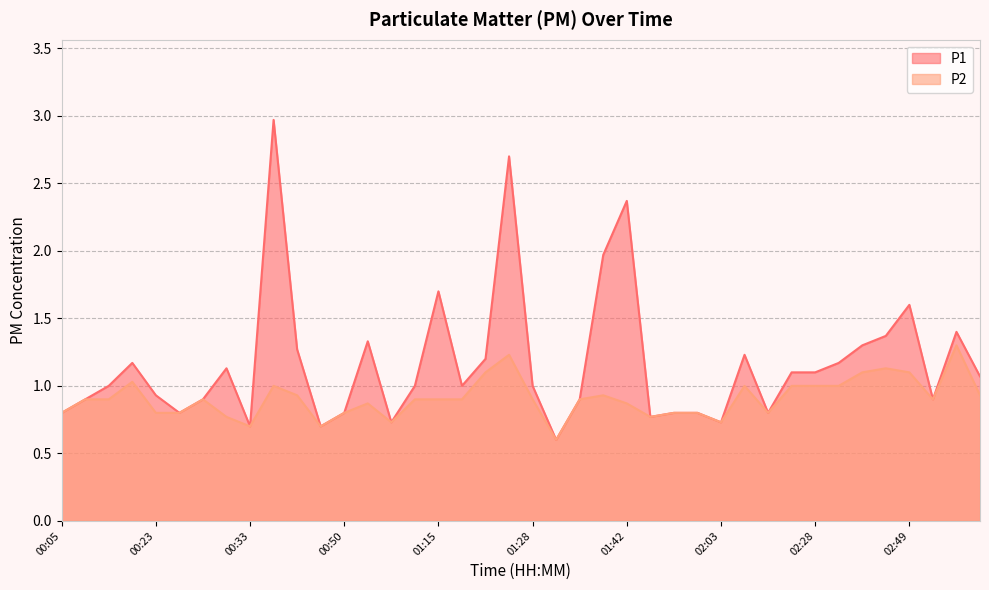

What are all the series names shown in the legend?

P1, P2